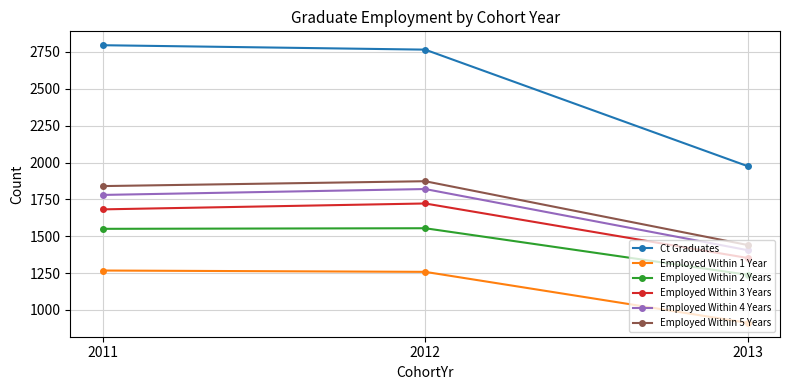

Is the value of Ct Graduates at 2013 greater than the value of Employed Within 4 Years at 2013?

Yes